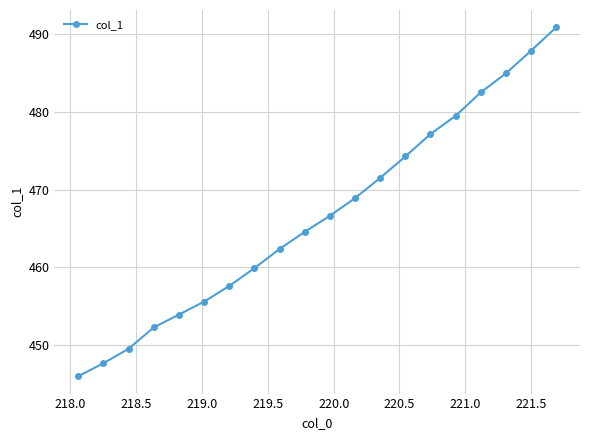

Count the number of values greater than 466.

10